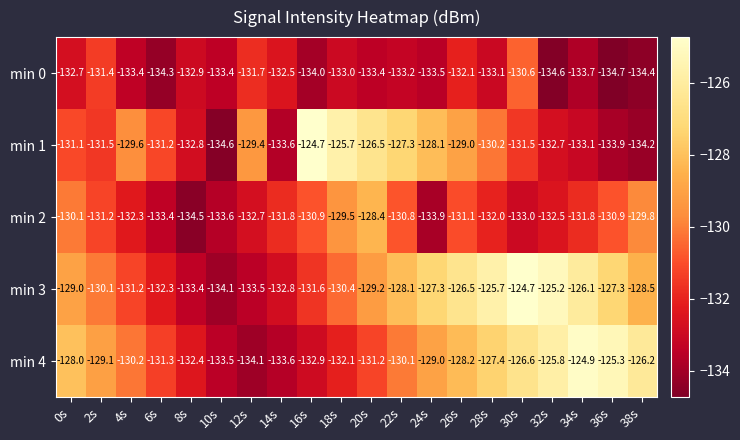

The value of min 2 at 28s is -132.0. True or false?

True